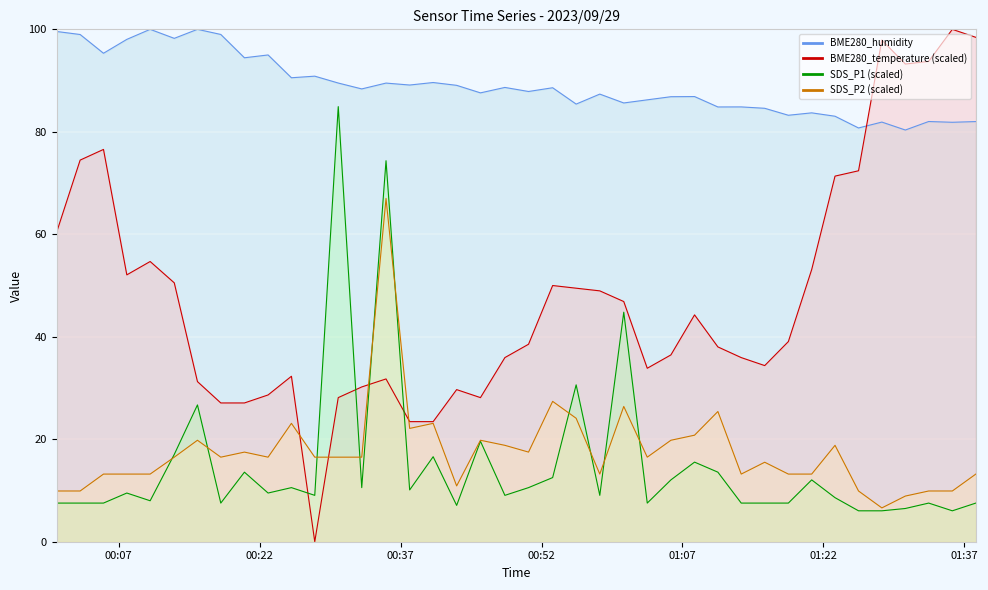

What is the difference between the second highest and minimum values in the BME280_temperature series?

98.4